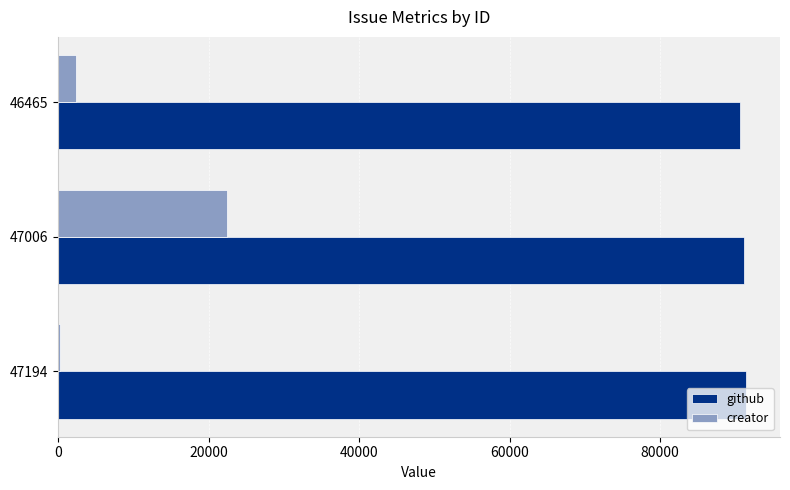

Where is github nearest to the value 90986?

47006